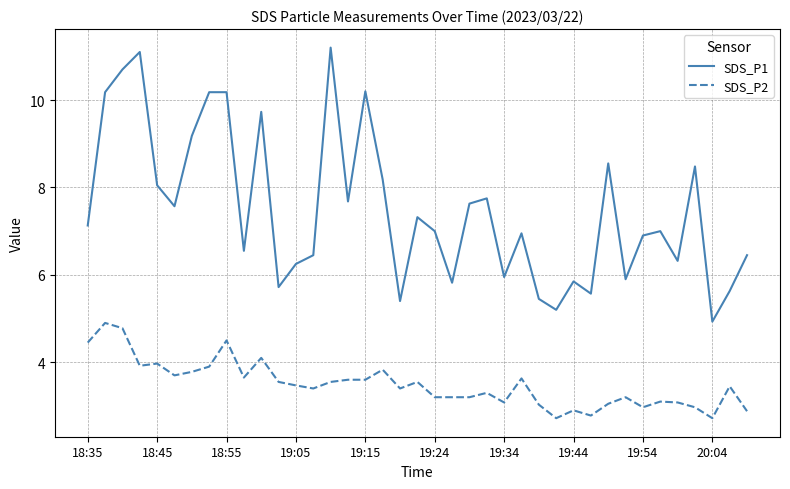

True or false: SDS_P2 and SDS_P1 cross at least once.

False